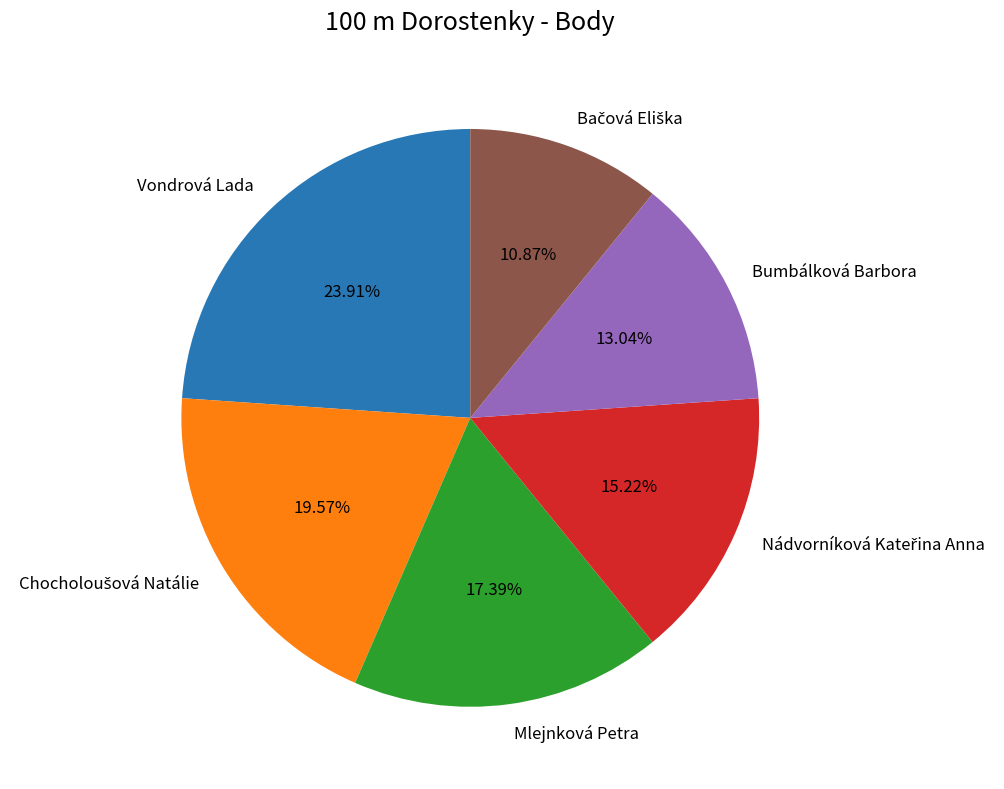

Count the number of slices in the pie.

6